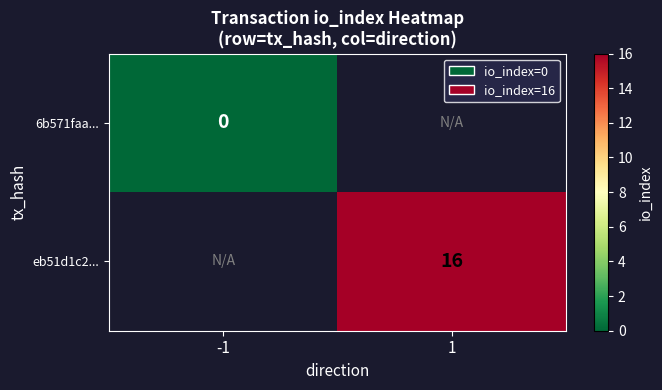

The eb51d1c2... series shows 16 at 1. True or false?

True